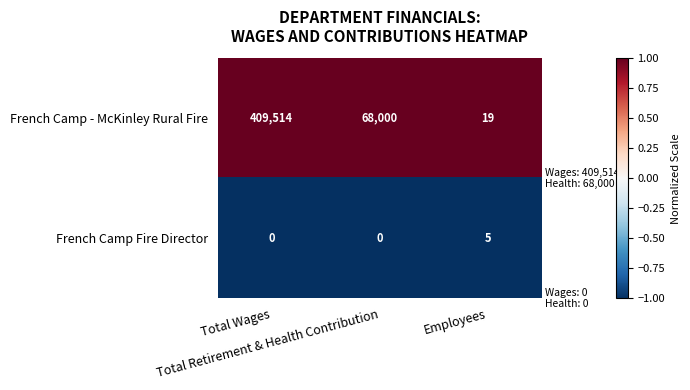

Which series changed the most between Total Retirement & Health Contribution and Employees?

French Camp - McKinley Rural Fire